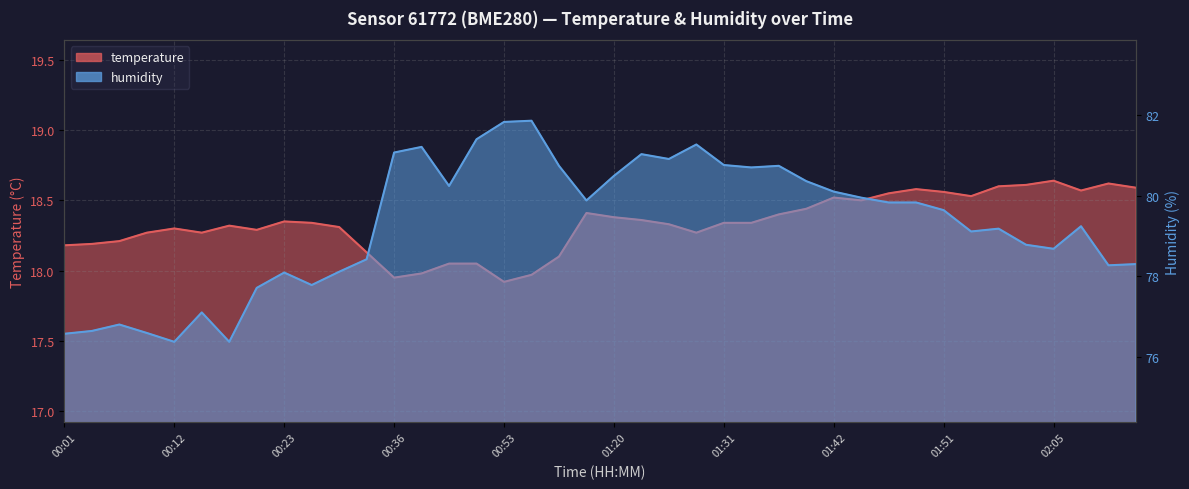

What is the label of the 11th point from the left?

00:31